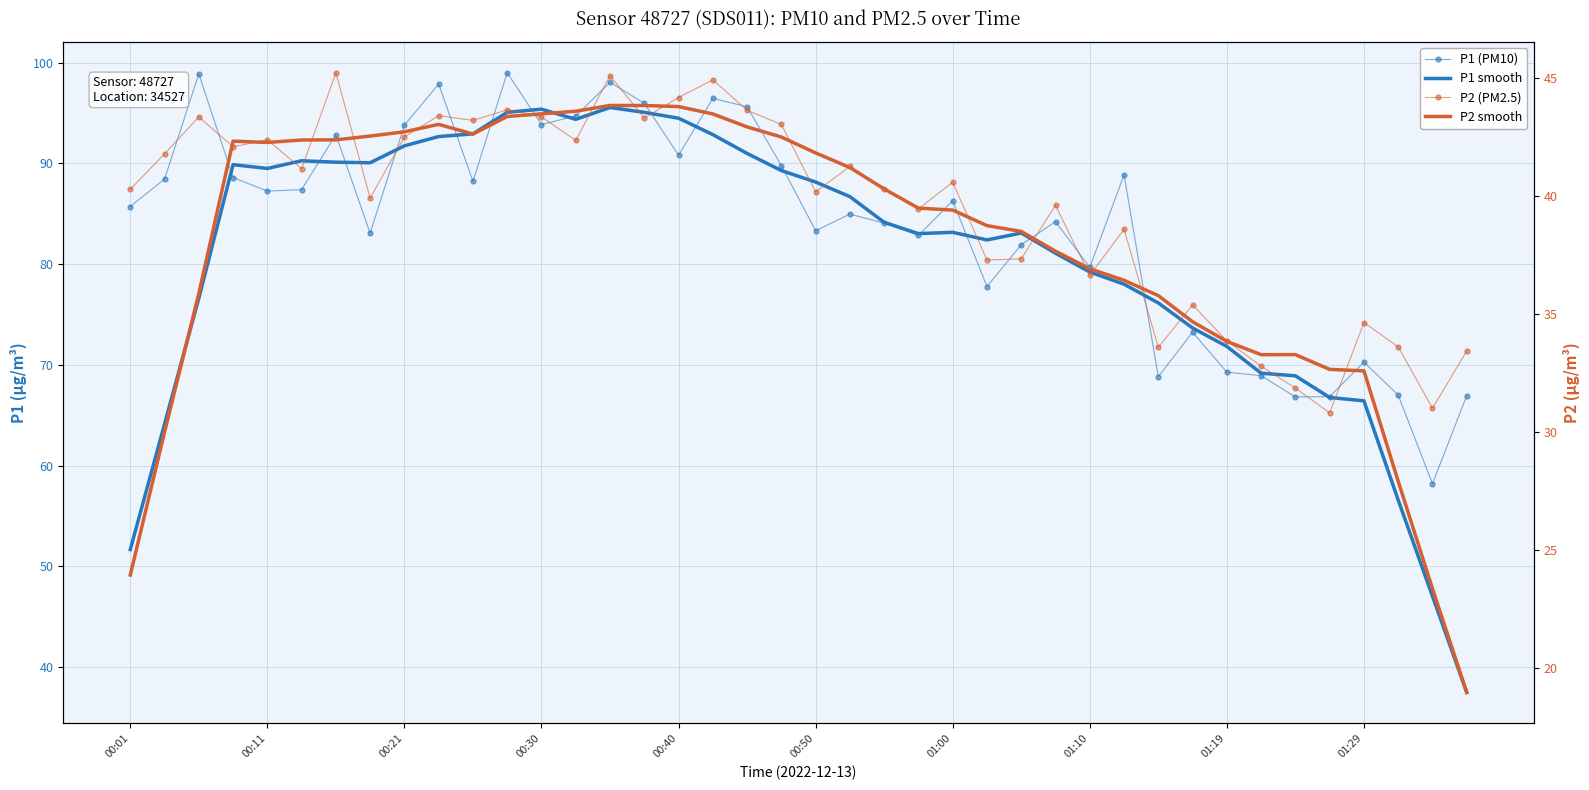

What is the sum of all P1 smooth values?

3225.7